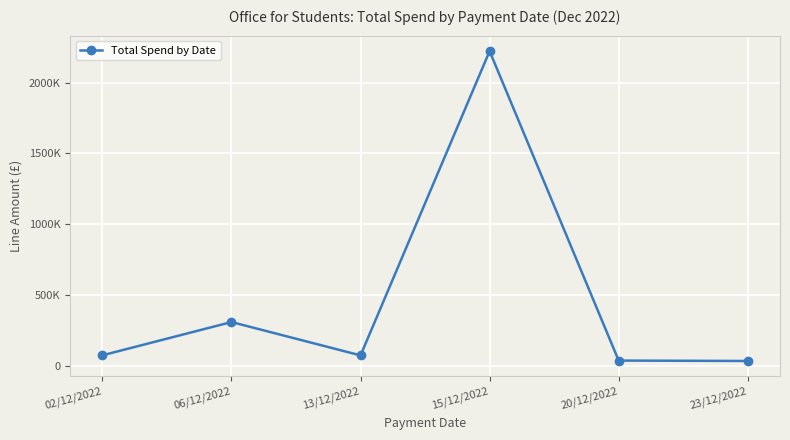

At which label does the data first exceed 72792?

06/12/2022